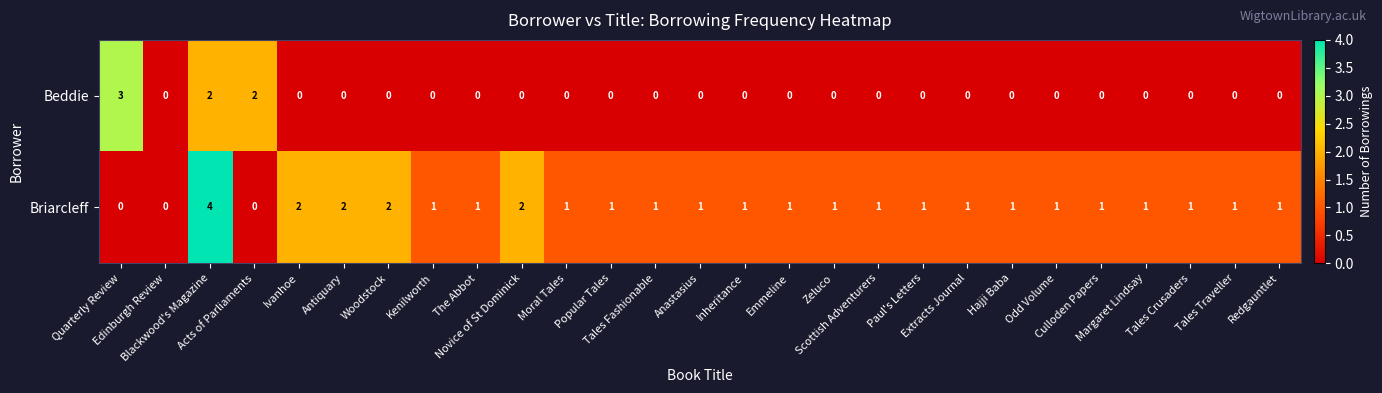

What is the spread (max minus min) of values at Scottish Adventurers?

1